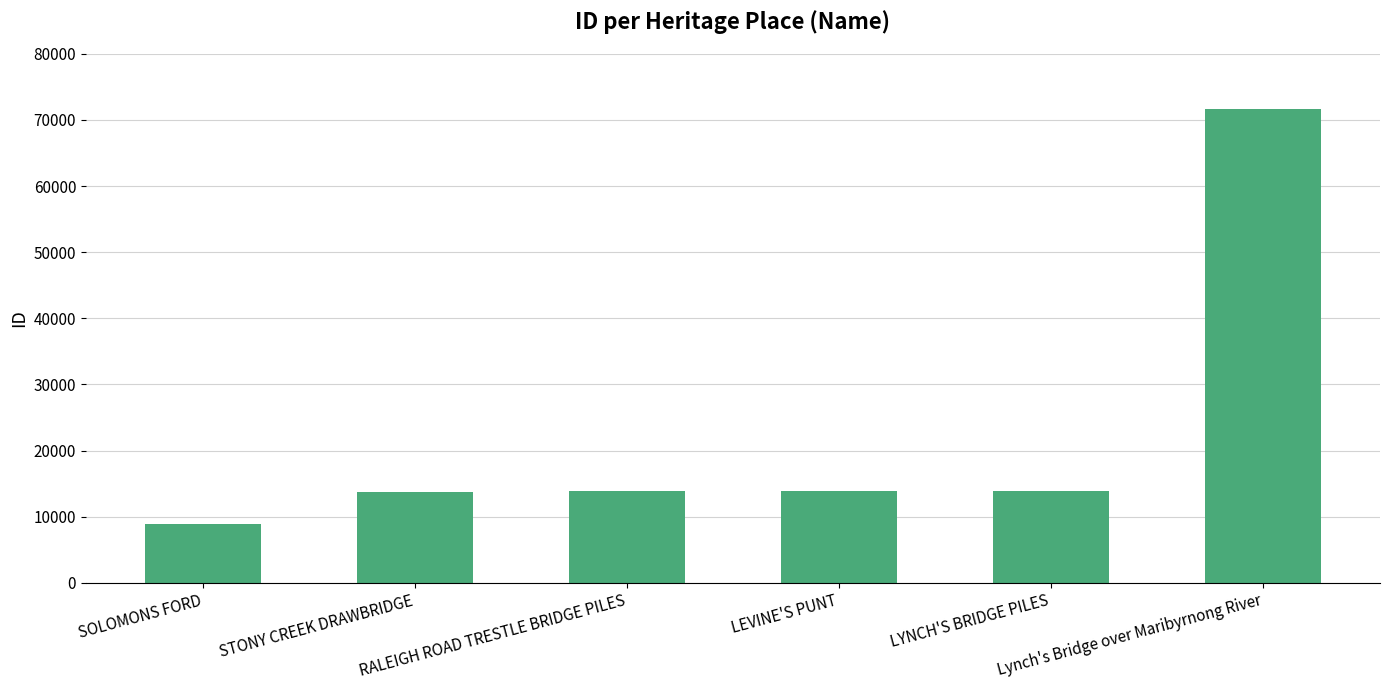

What is the greatest value displayed?

71677